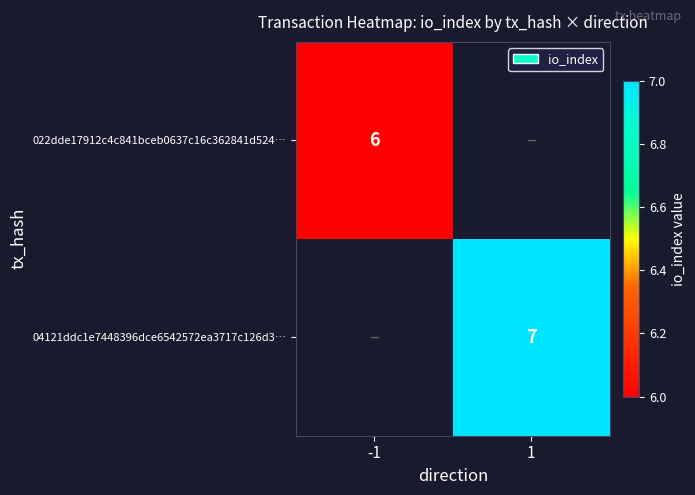

Count the number of data series in this chart.

2